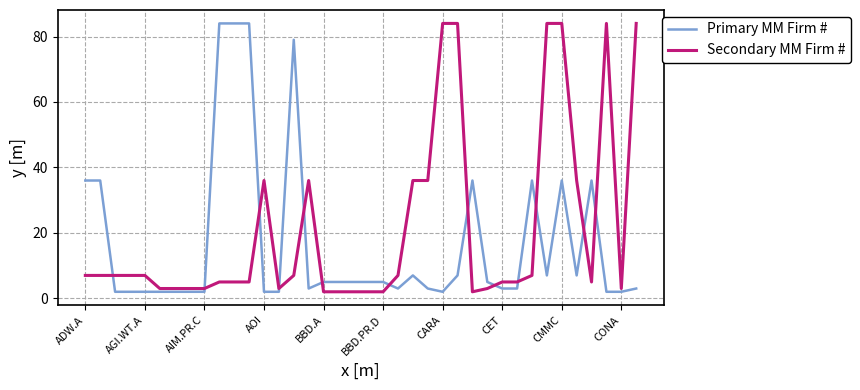

What is the maximum value for Secondary MM Firm #?

84